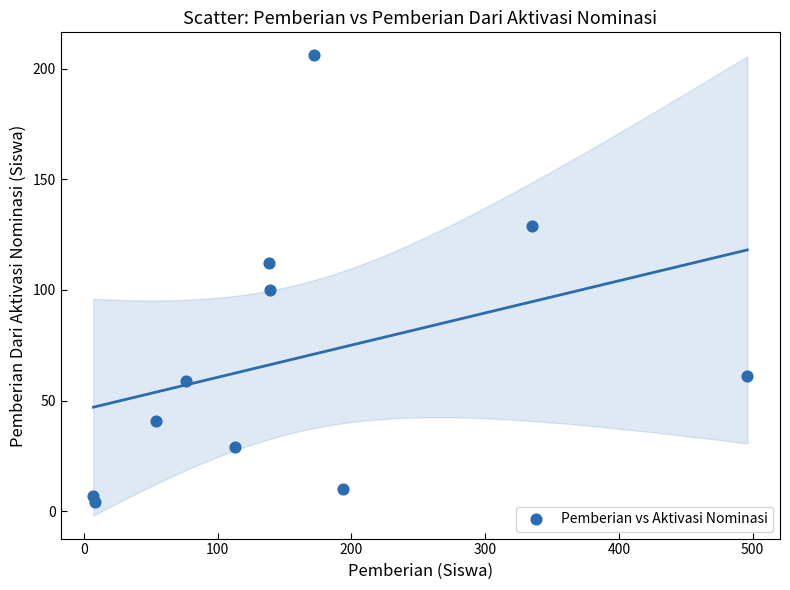

What is the average X value?

157